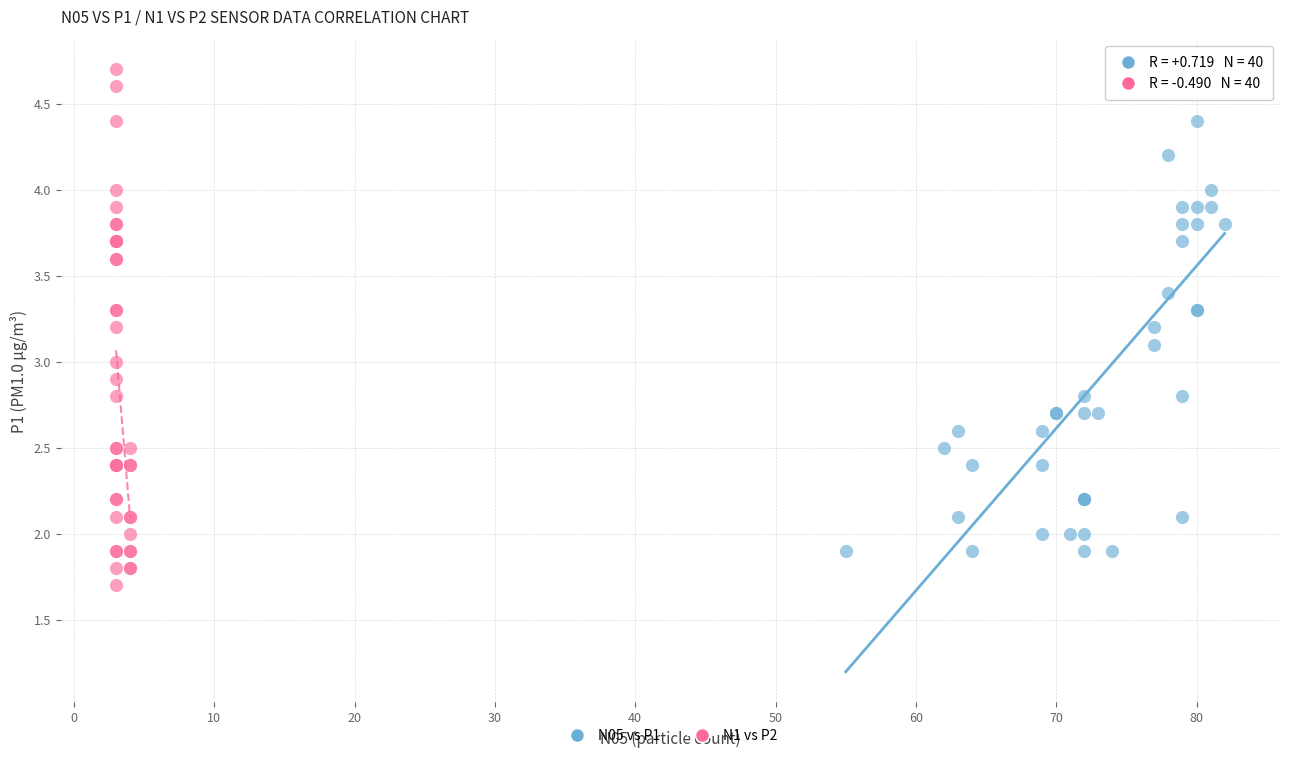

Which series contains the lowest Y value?

N1 vs P2